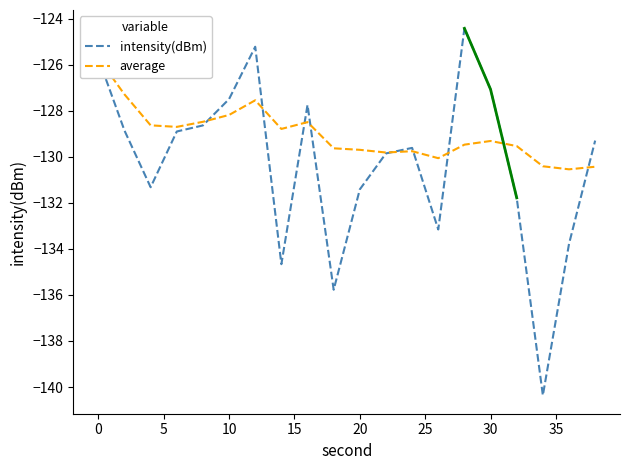

True or false: intensity(dBm) has a value of -67.7 at 20.

False